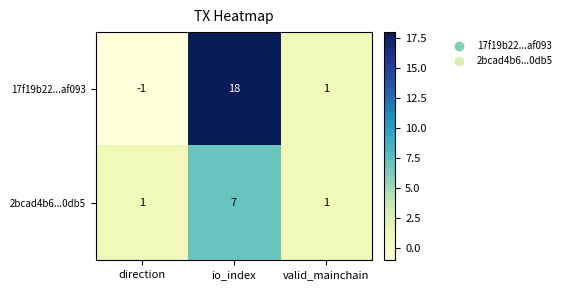

How many 17f19b22...af093 values are between -1 and 18?

3